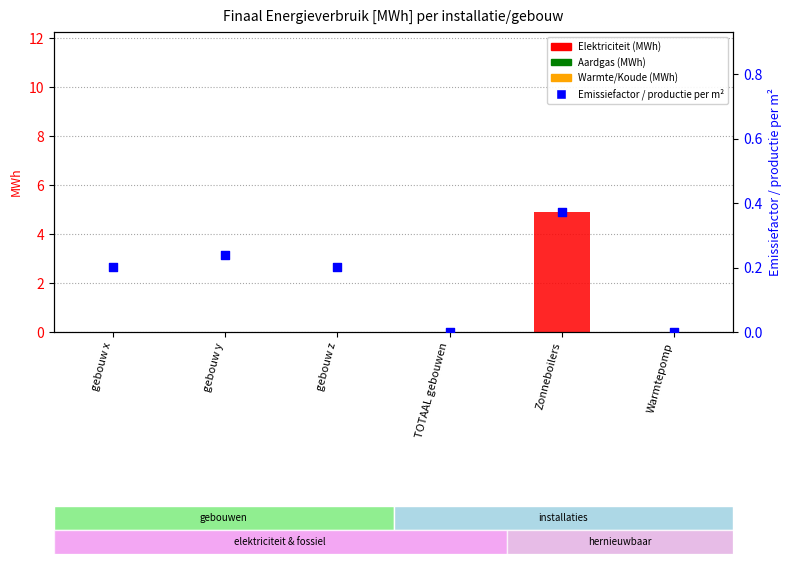

Which series reaches the maximum Y coordinate?

Elektriciteit (MWh)